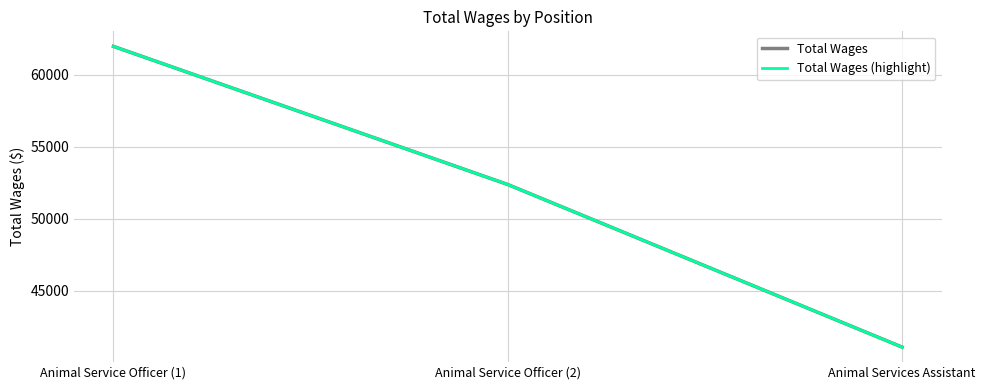

At Animal Services Assistant, list the series in order from largest to smallest.

Total Wages, Total Wages (highlight)